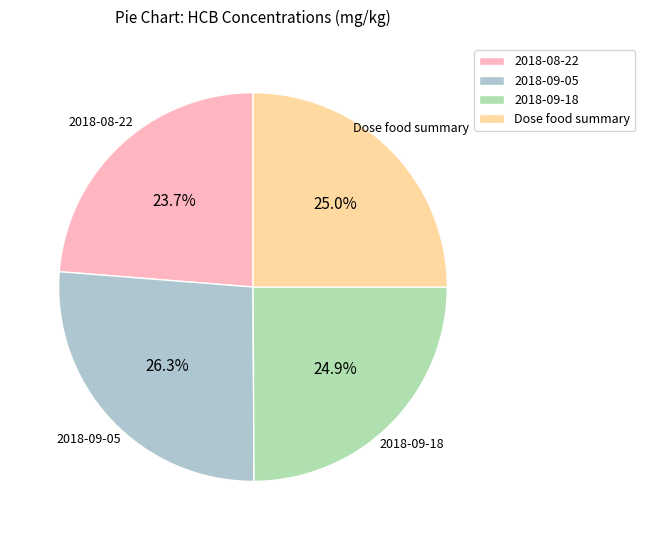

Count the number of slices in the pie.

4